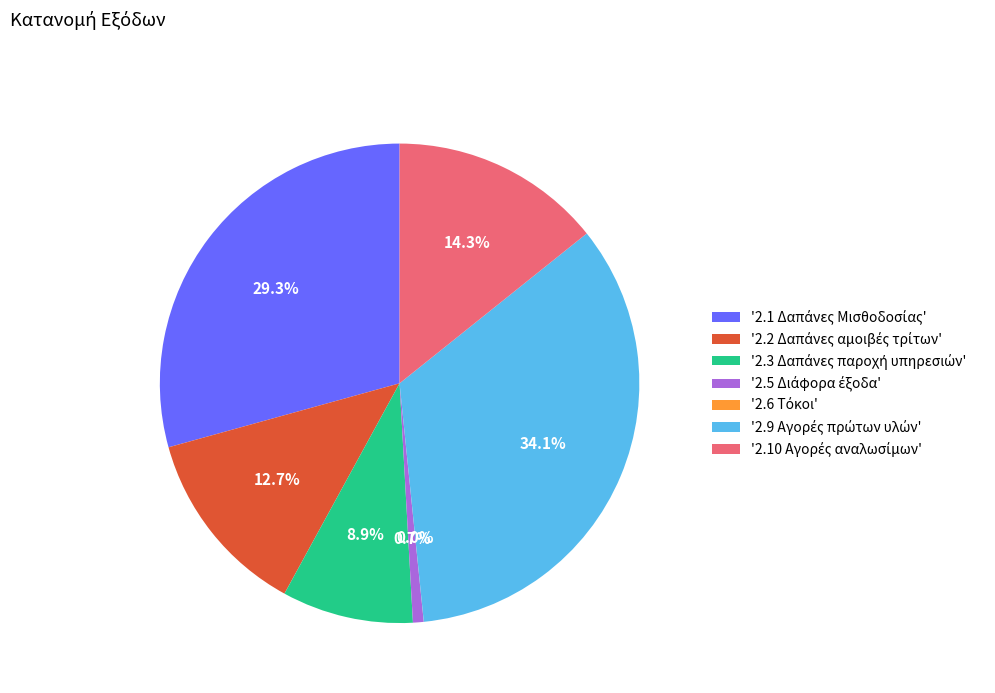

Is there any slice that represents more than half of the pie?

No